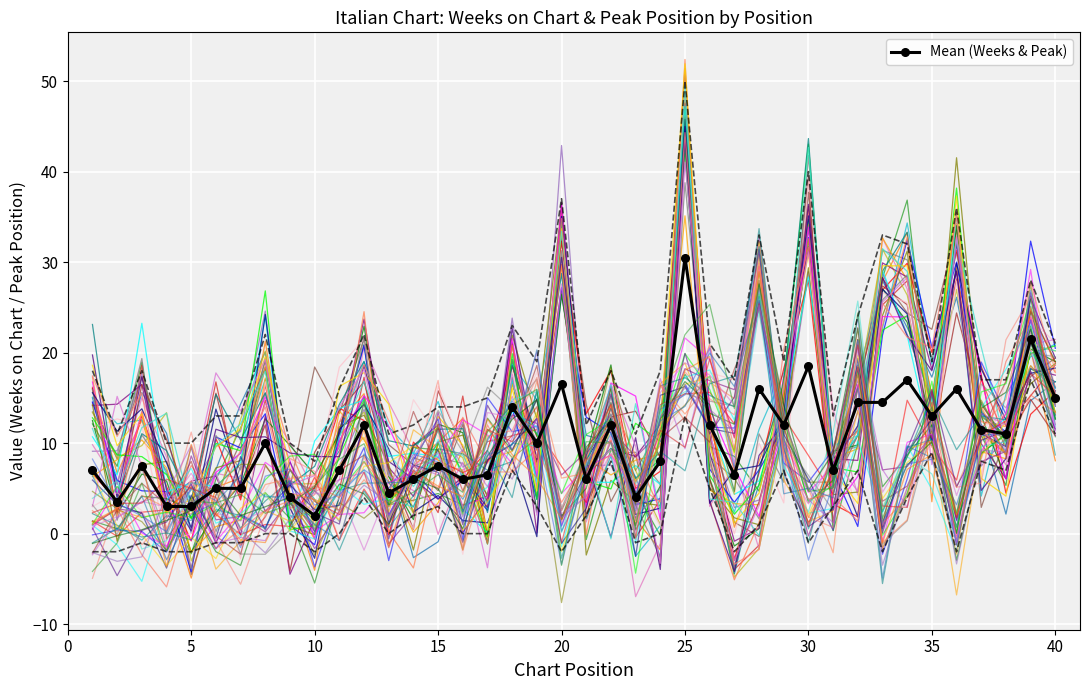

True or false: Mean (Weeks & Peak) has more than 0 points higher than both neighbors.

True